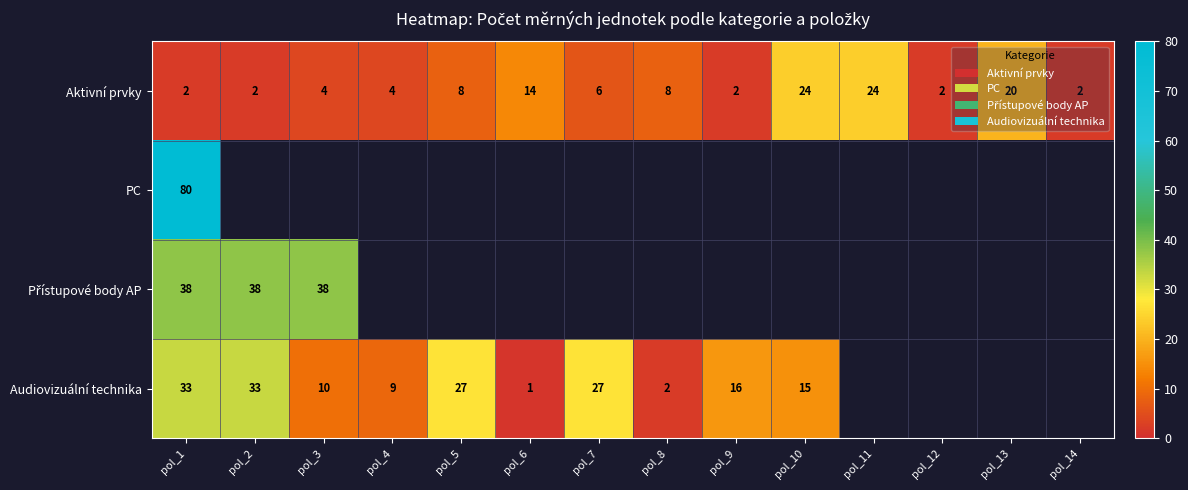

Between pol_12 and pol_14, which is larger?

pol_12